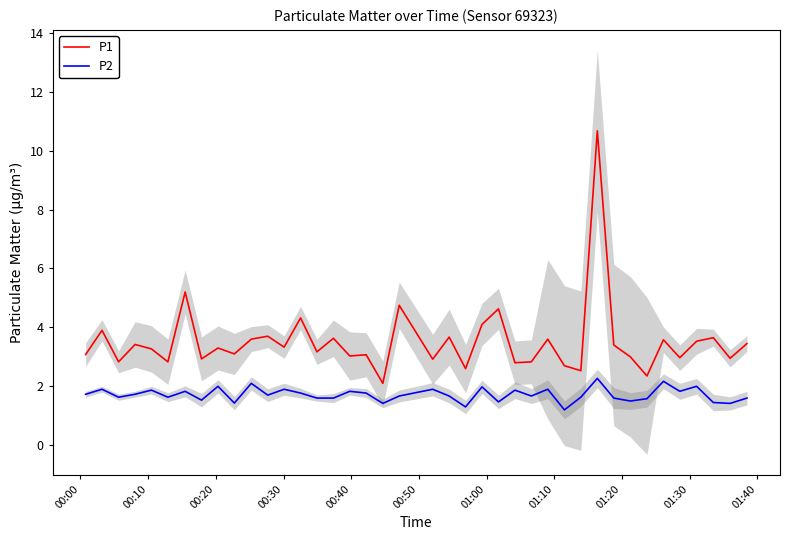

True or false: P1 and P2 intersect in this chart.

False